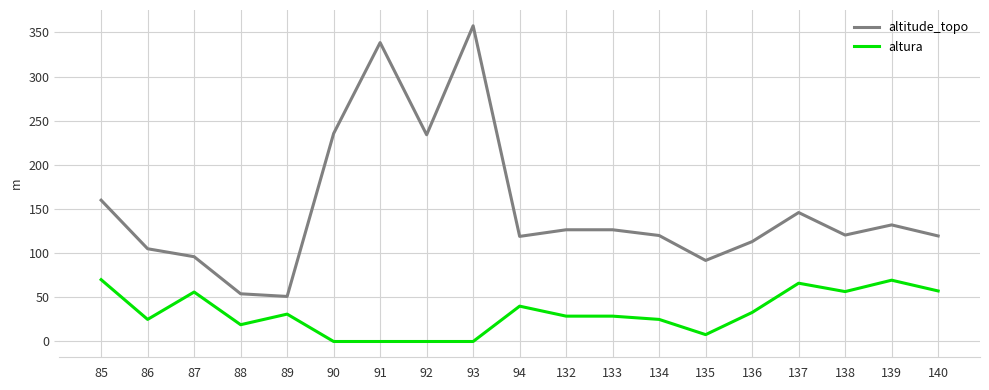

Which series has the largest total across all categories?

altitude_topo